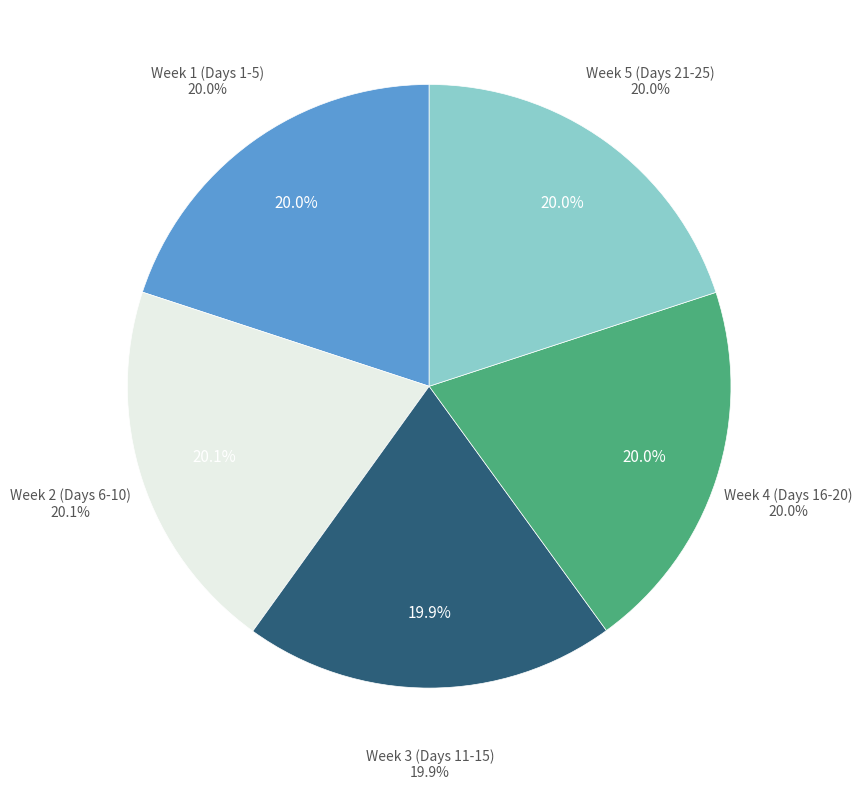

To the nearest percent, what percentage of the pie is Day 23?

4%